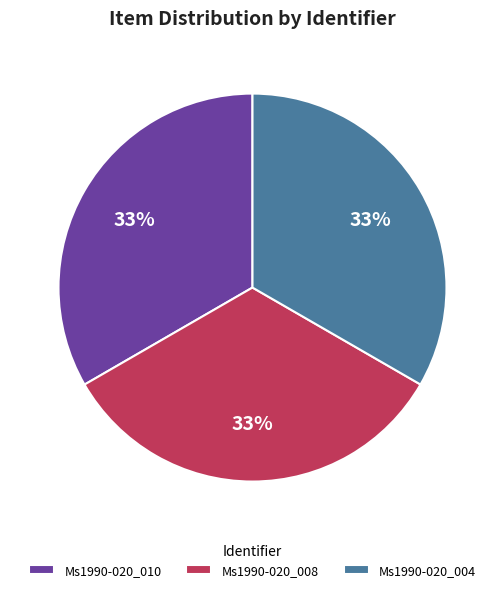

Do Ms1990-020_008 and Ms1990-020_004 together represent more than half of the pie?

Yes